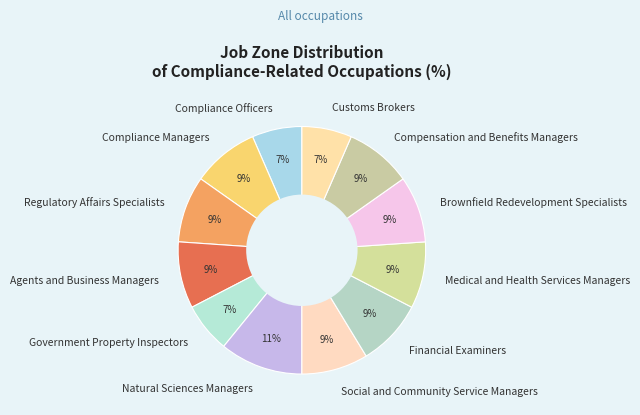

Combined, do Regulatory Affairs Specialists and Agents and Business Managers account for over 50%?

No